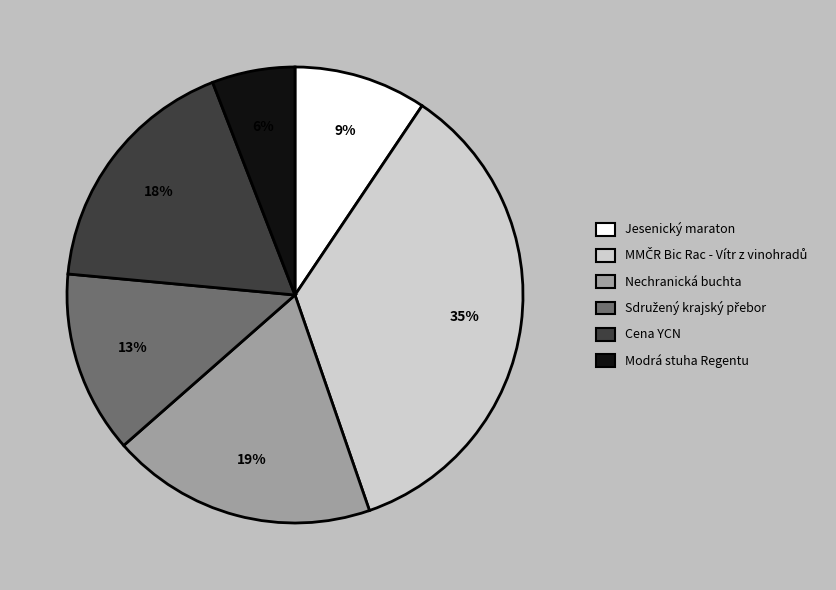

True or false: Modrá stuha Regentu accounts for 1% of the total.

False